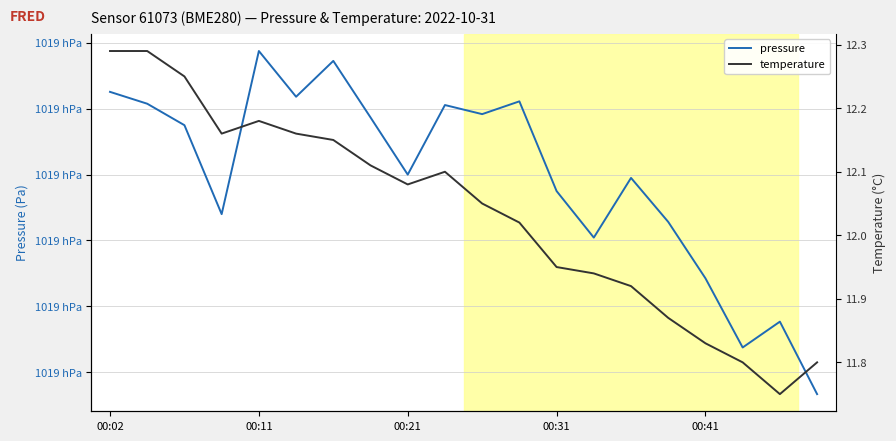

What is the value of the pressure point at the 12th from the left?

101890.6